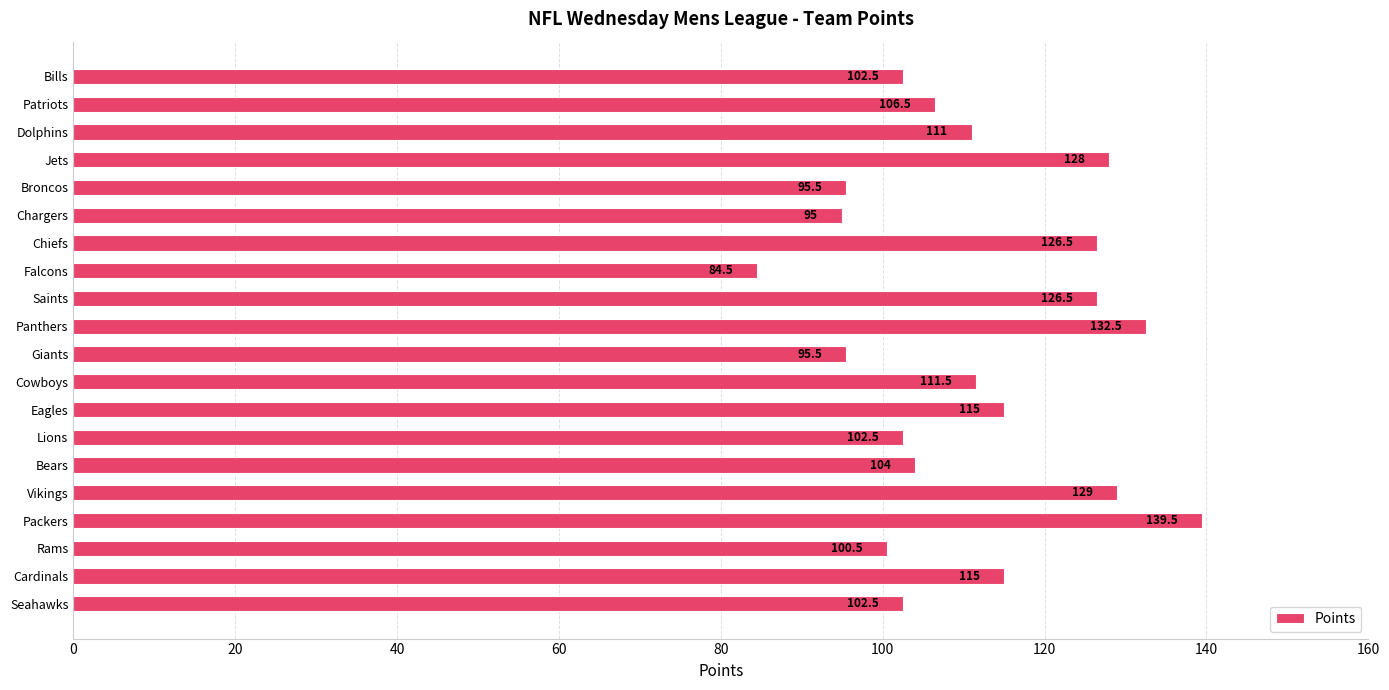

Between Saints and Panthers, which is larger?

Panthers